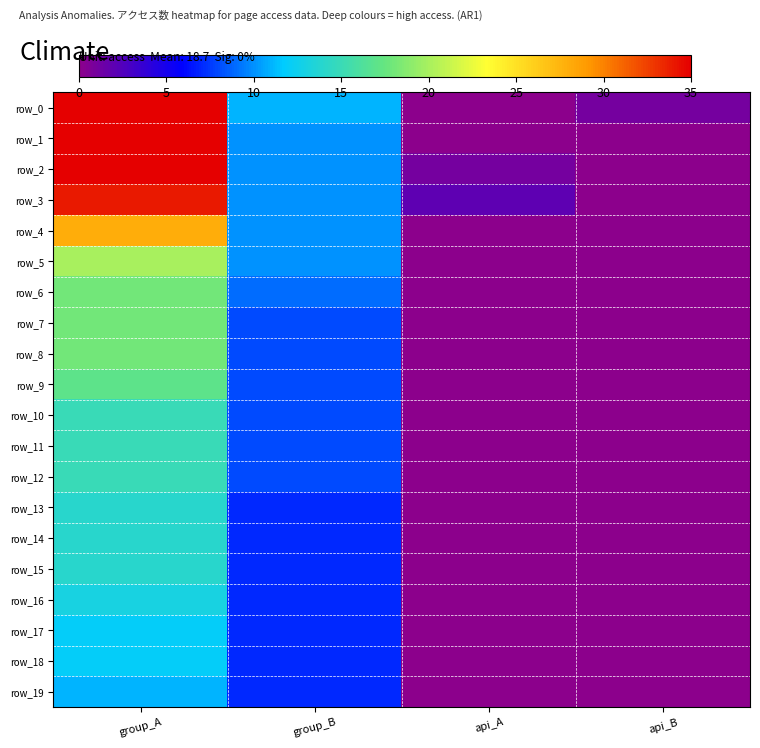

Reading right to left, extract all data points from this chart.

row_0: api_B=1	api_A=0	group_B=11	group_A=85
row_1: api_B=0	api_A=0	group_B=10	group_A=84
row_2: api_B=0	api_A=1	group_B=10	group_A=43
row_3: api_B=0	api_A=2	group_B=10	group_A=34
row_4: api_B=0	api_A=0	group_B=10	group_A=28
row_5: api_B=0	api_A=0	group_B=10	group_A=20
row_6: api_B=0	api_A=0	group_B=9	group_A=18
row_7: api_B=0	api_A=0	group_B=8	group_A=18
row_8: api_B=0	api_A=0	group_B=8	group_A=18
row_9: api_B=0	api_A=0	group_B=8	group_A=17
row_10: api_B=0	api_A=0	group_B=8	group_A=15
row_11: api_B=0	api_A=0	group_B=8	group_A=15
row_12: api_B=0	api_A=0	group_B=8	group_A=15
row_13: api_B=0	api_A=0	group_B=7	group_A=14
row_14: api_B=0	api_A=0	group_B=7	group_A=14
row_15: api_B=0	api_A=0	group_B=7	group_A=14
row_16: api_B=0	api_A=0	group_B=7	group_A=13
row_17: api_B=0	api_A=0	group_B=7	group_A=12
row_18: api_B=0	api_A=0	group_B=7	group_A=12
row_19: api_B=0	api_A=0	group_B=7	group_A=11